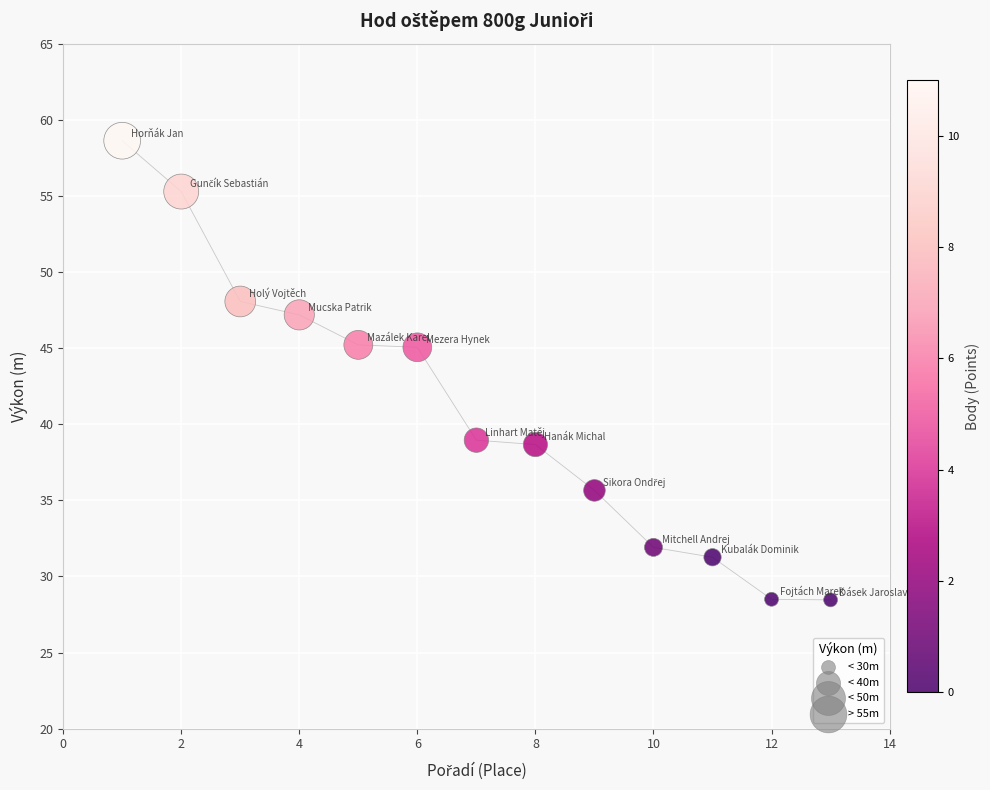

What is the range of X values (max minus min)?

12.0